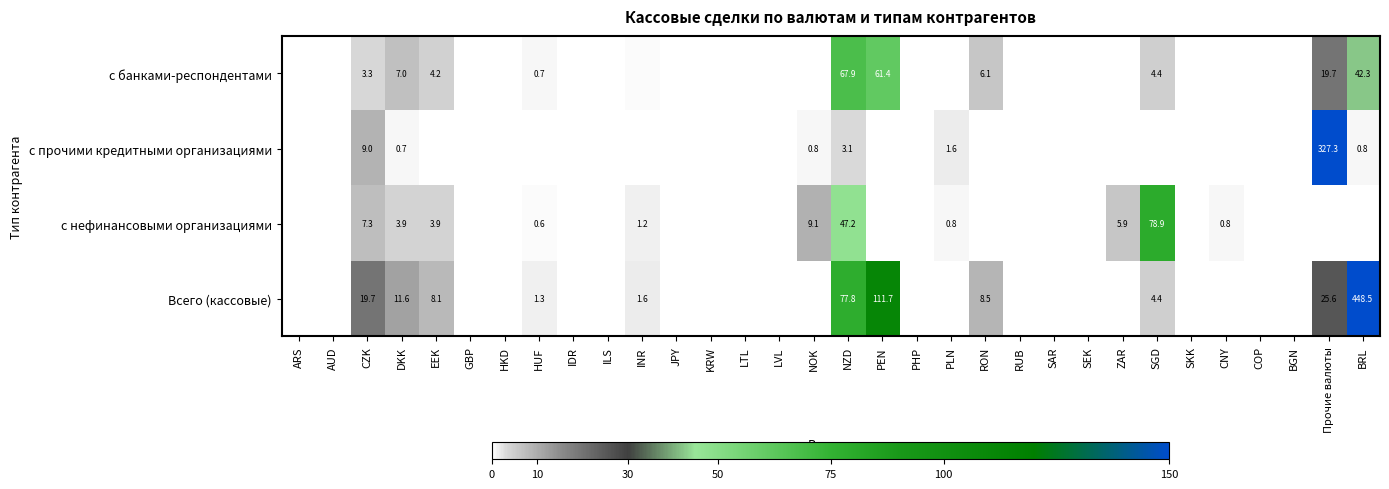

Is the value of с прочими кредитными организациями at Прочие валюты greater than the value of с банками-респондентами at PEN?

Yes